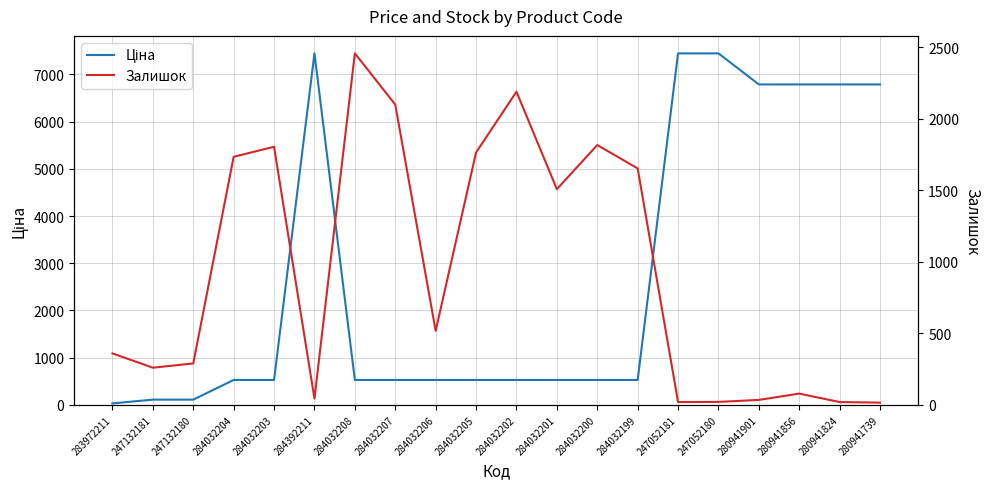

At which label does Ціна reach its minimum?

283972211